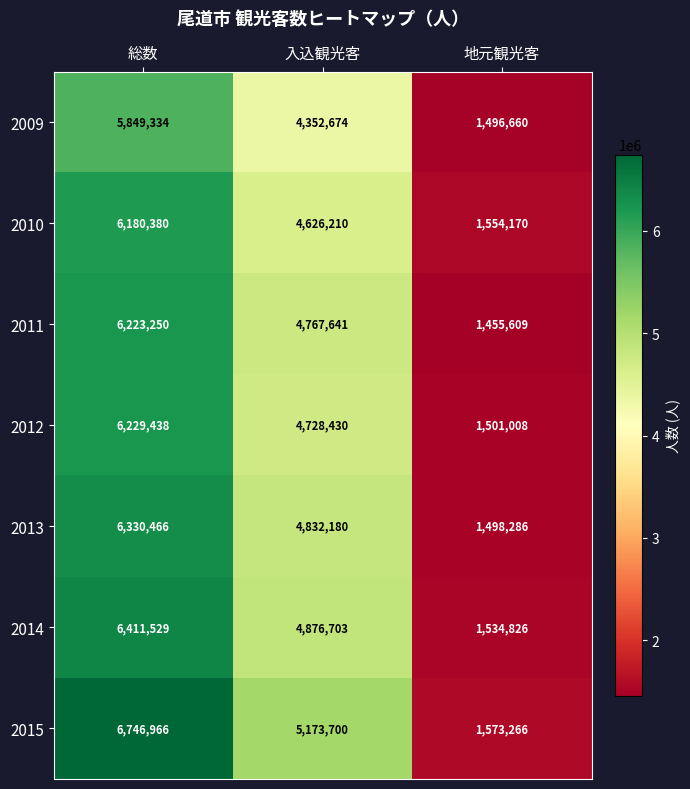

At which label does 2014 first exceed 4876703?

総数